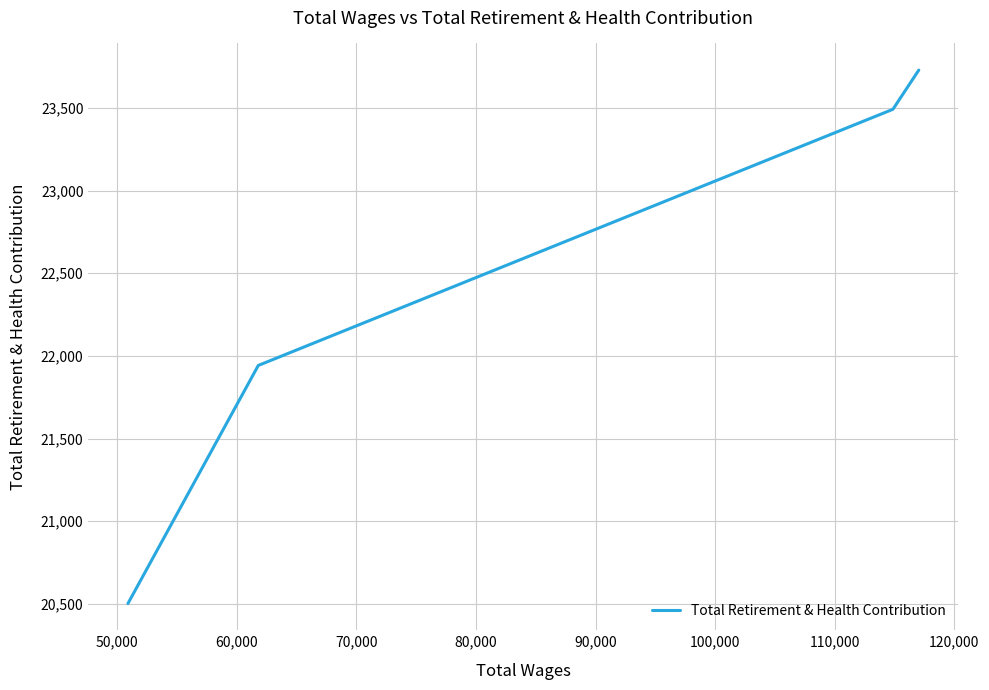

How many lines are shown in the chart?

1